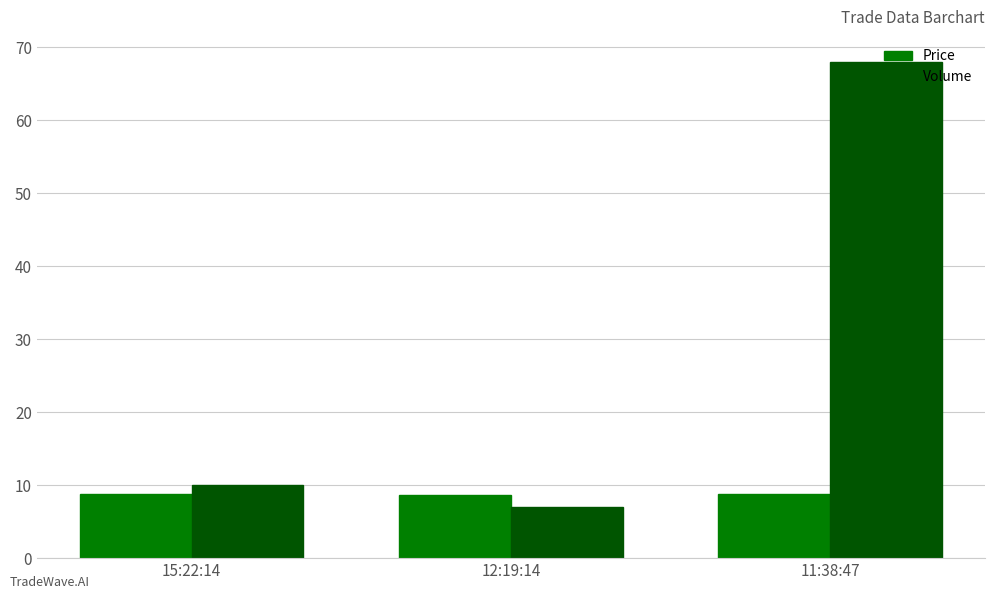

Is the value of Volume at 11:38:47 greater than the value of Price at 12:19:14?

Yes